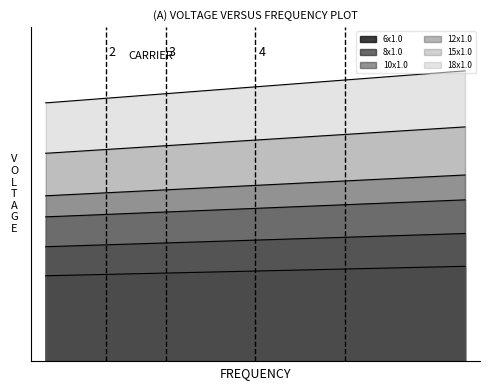

What is the minimum value for 18x1.0?

7.3